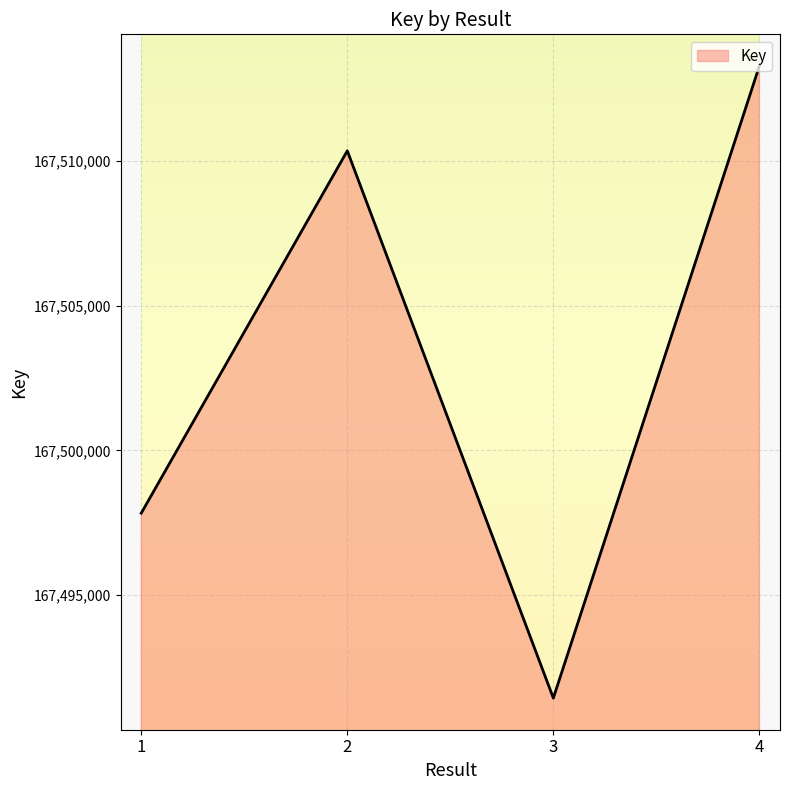

Rank the categories by value from highest to lowest.

4, 2, 1, 3